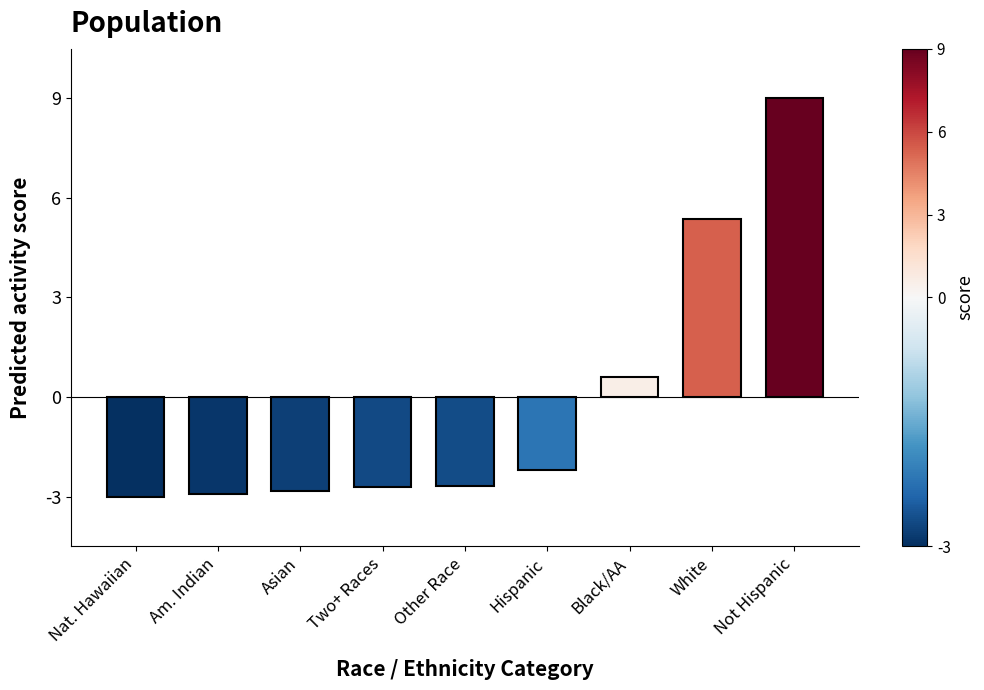

What is the sum of the values at Two+ Races and Not Hispanic?

6.3